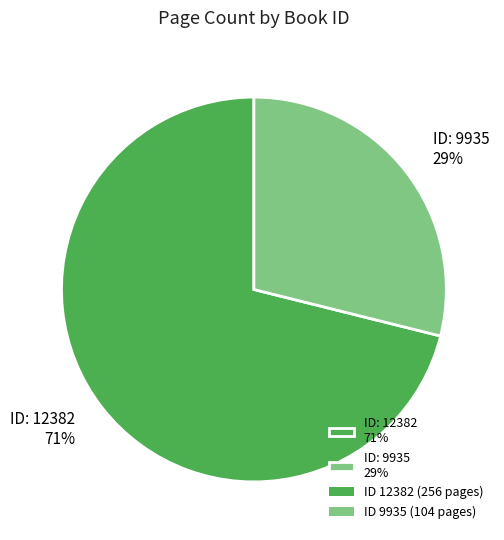

Between ID: 12382 71% and ID: 9935 29%, which is larger?

ID: 12382 71%